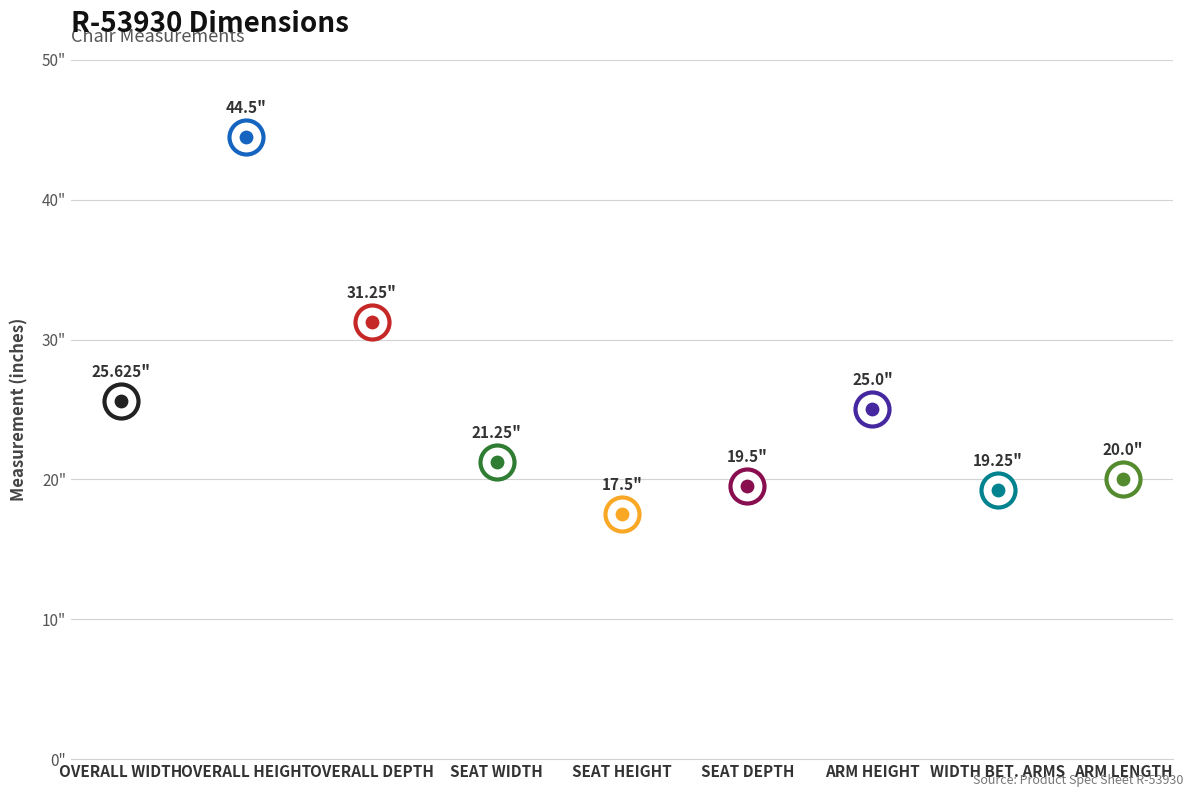

Between SEAT HEIGHT and OVERALL HEIGHT, which is larger?

OVERALL HEIGHT